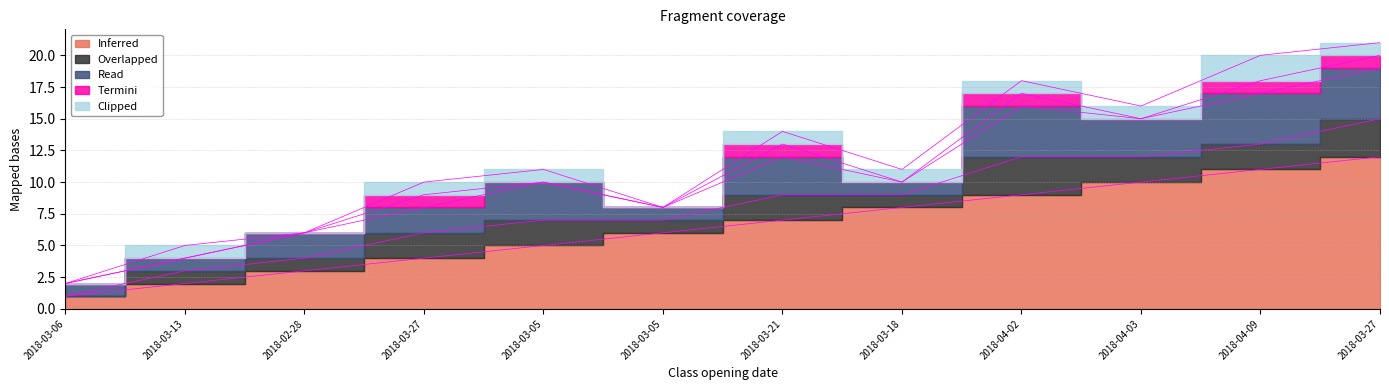

In Termini, how many points are lower than both neighbors (excluding endpoints)?

2